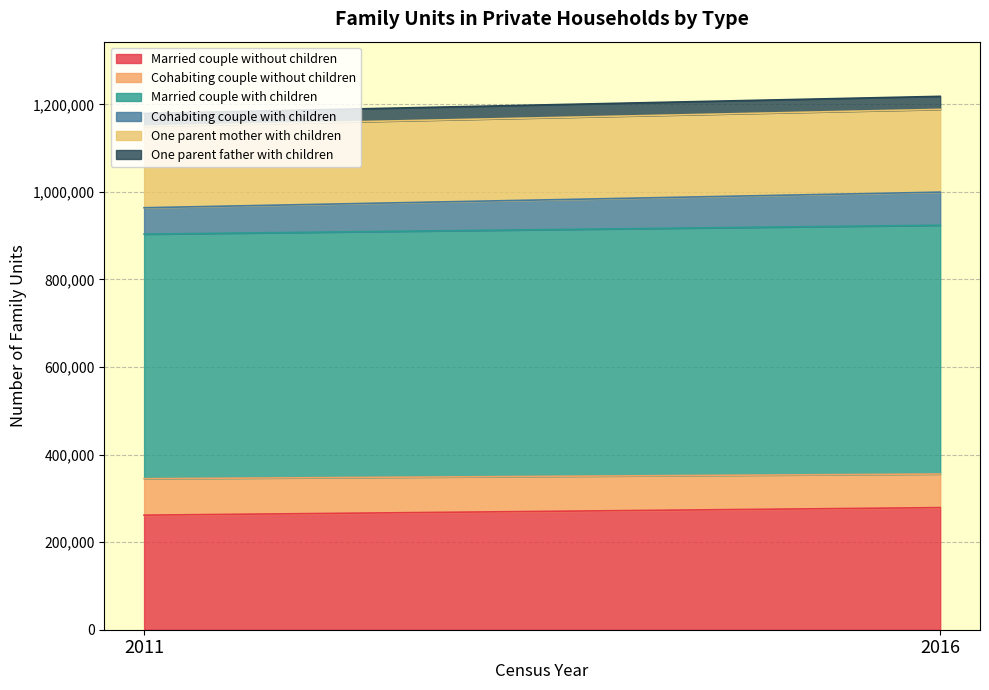

Is the value of Married couple with children at 2016 greater than the value of Cohabiting couple with children at 2011?

Yes